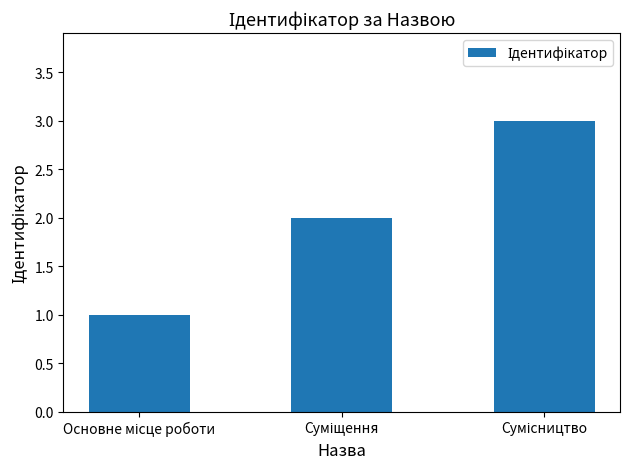

What is the sum of all values?

6